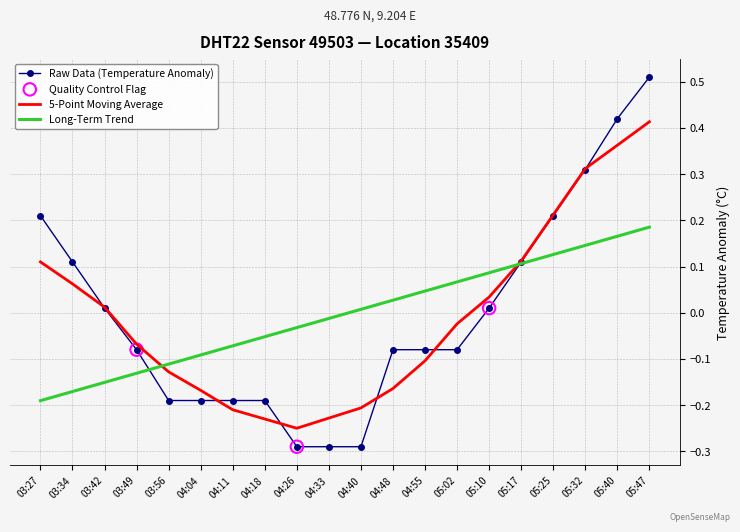

Which series changed the most between 04:04 and 05:47?

Raw Data (Temperature Anomaly)